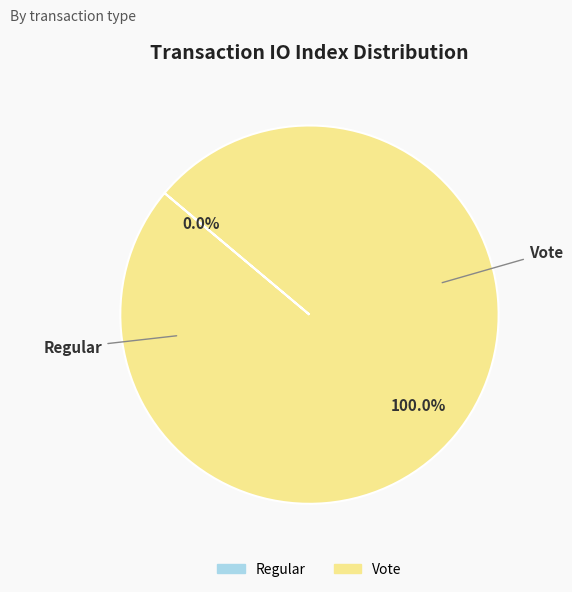

Which category accounts for the majority?

Vote